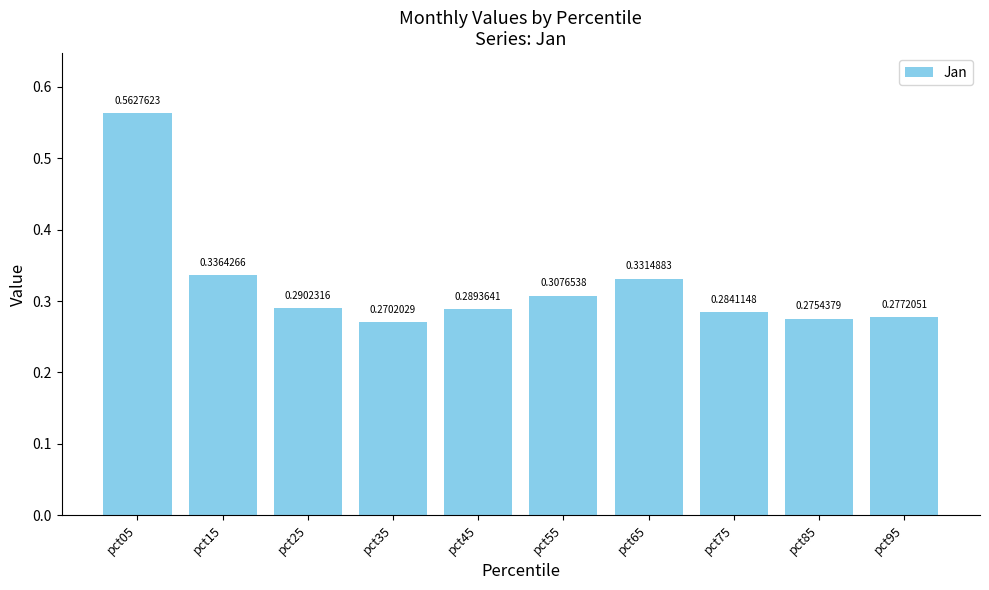

List the labels in order of value, smallest first.

pct35, pct85, pct95, pct75, pct45, pct25, pct55, pct65, pct15, pct05